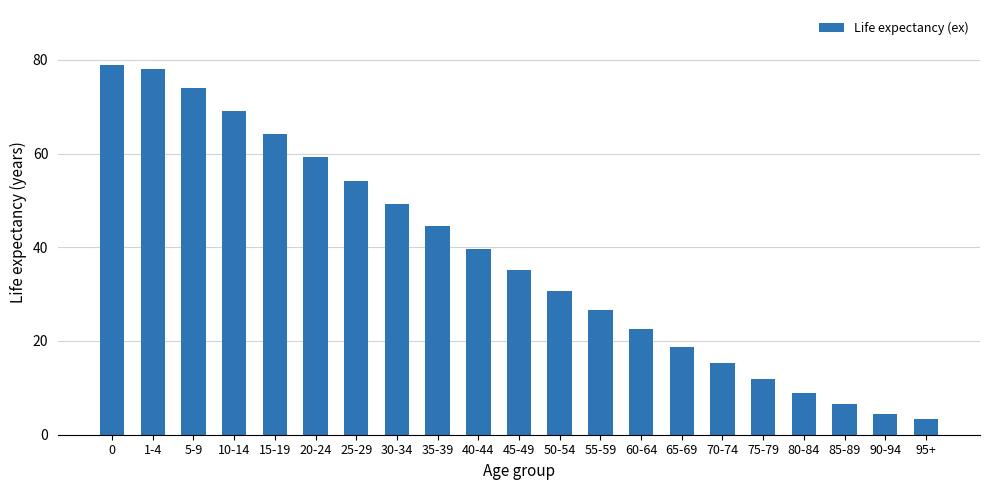

Between 95+ and 35-39, which is larger?

35-39